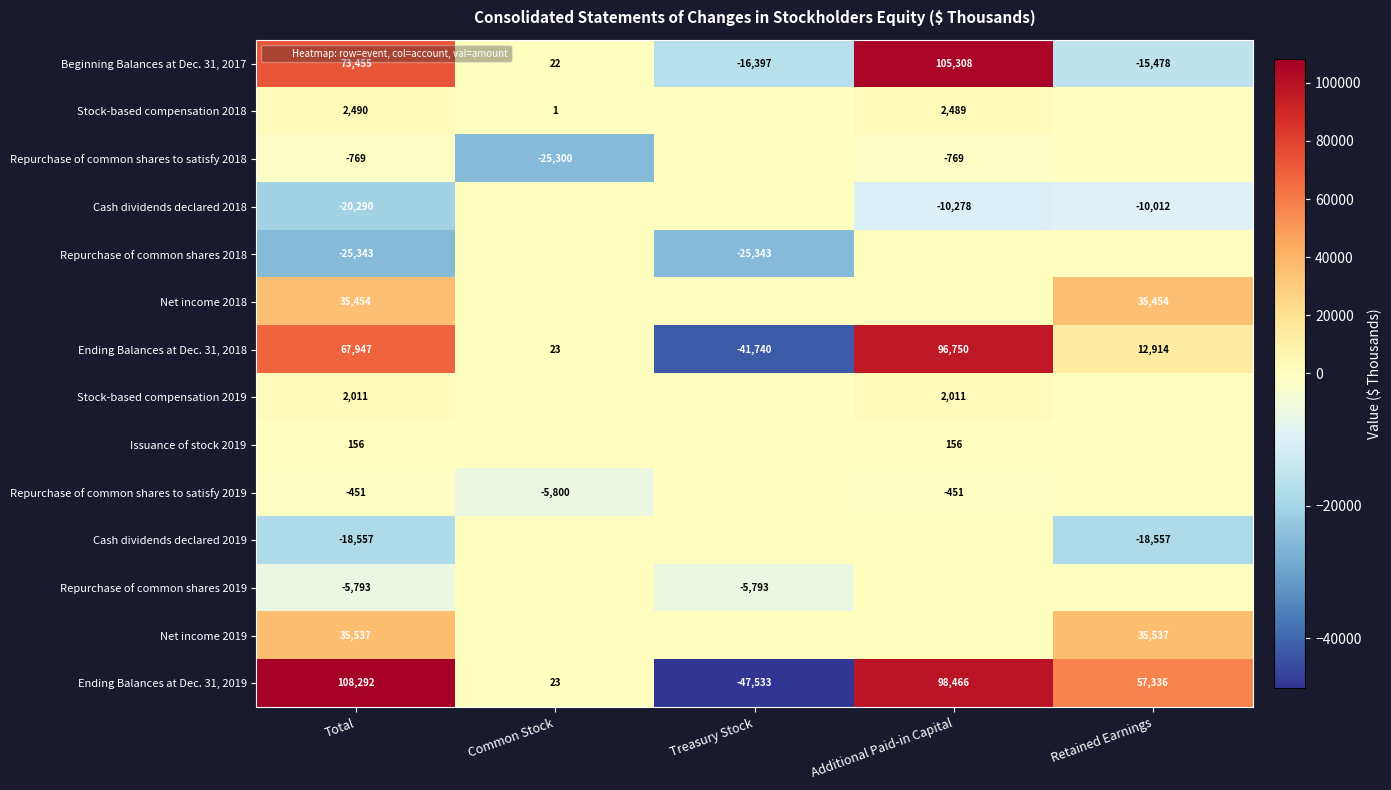

How many Stock-based compensation 2019 values are between 0 and 2011?

5